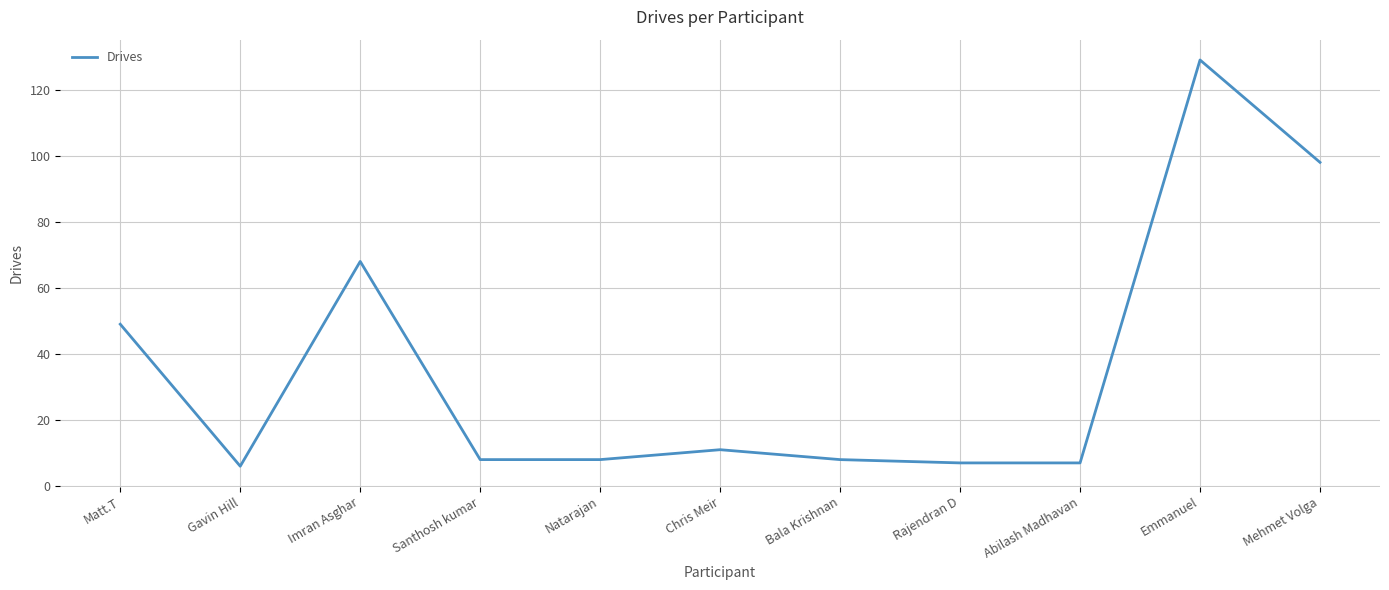

What position from the right is Gavin Hill?

10